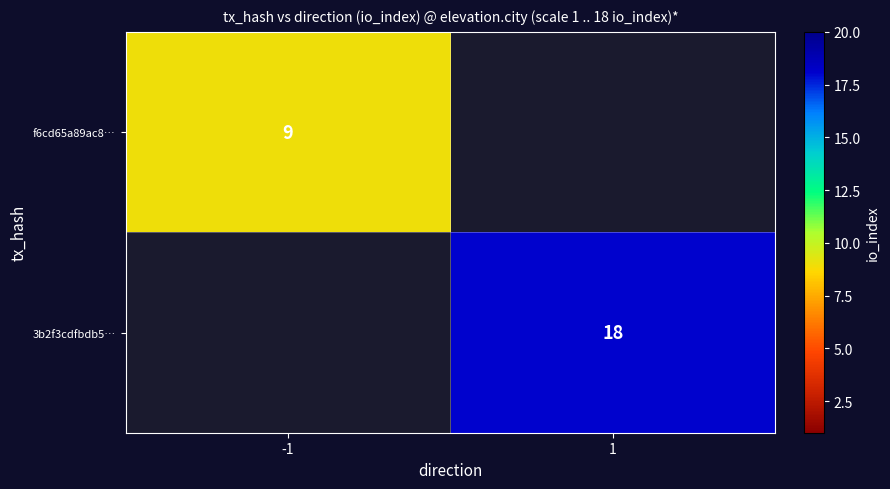

True or false: 3b2f3cdfbdb5… has a value of 18 at 1.

True